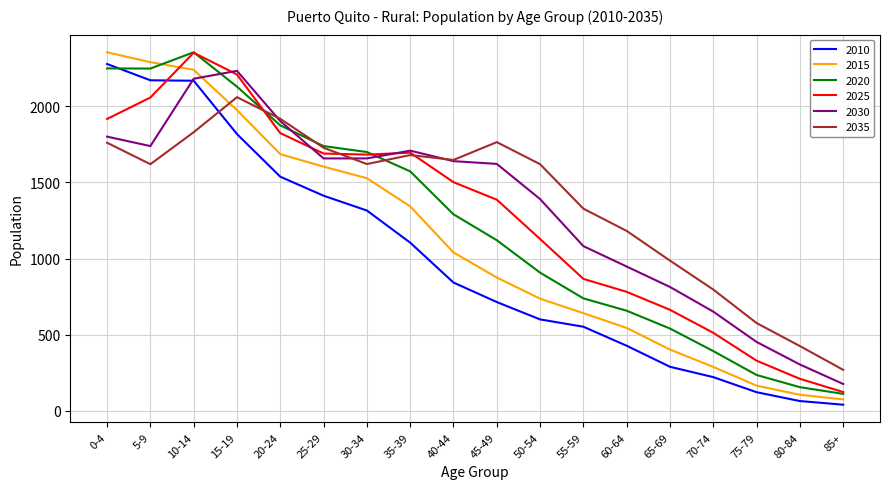

Is the value of 2025 at 80-84 greater than the value of 2020 at 45-49?

No